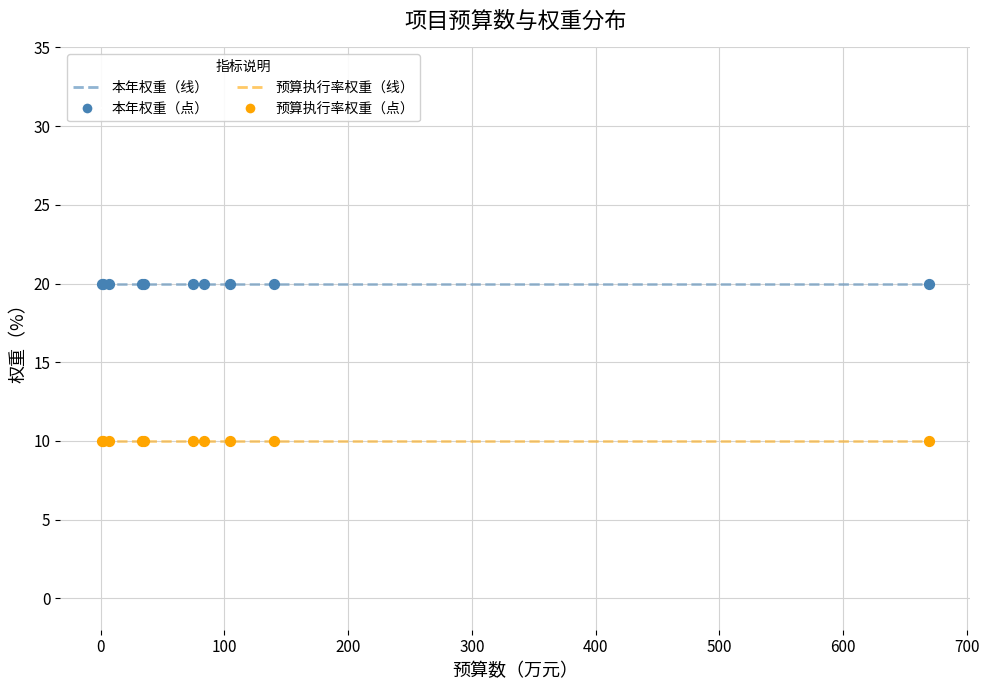

What is the maximum value shown in the chart?

20